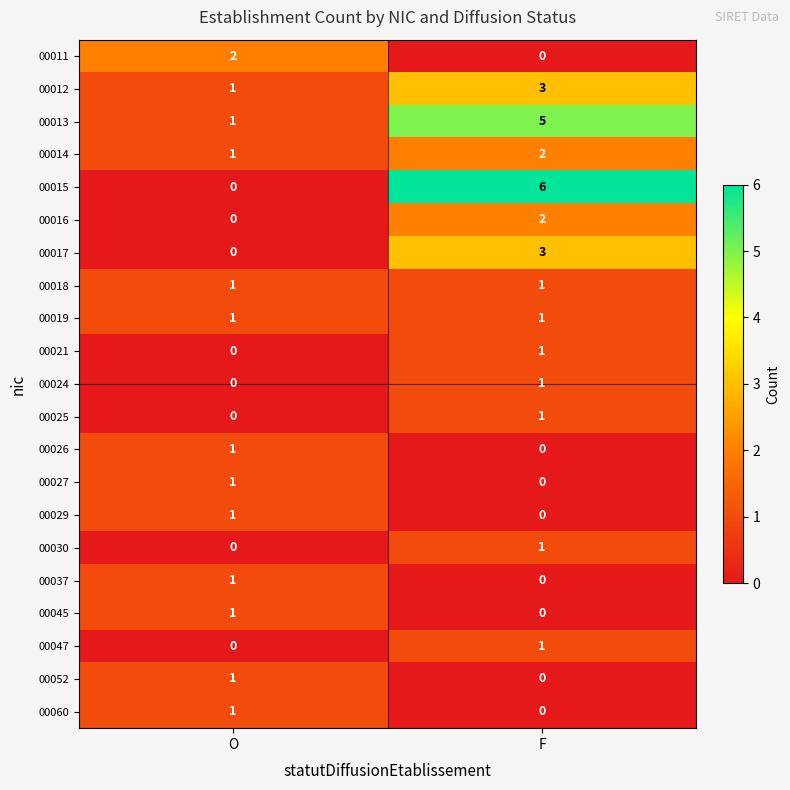

Is it true that 00025 equals 0 at F?

False